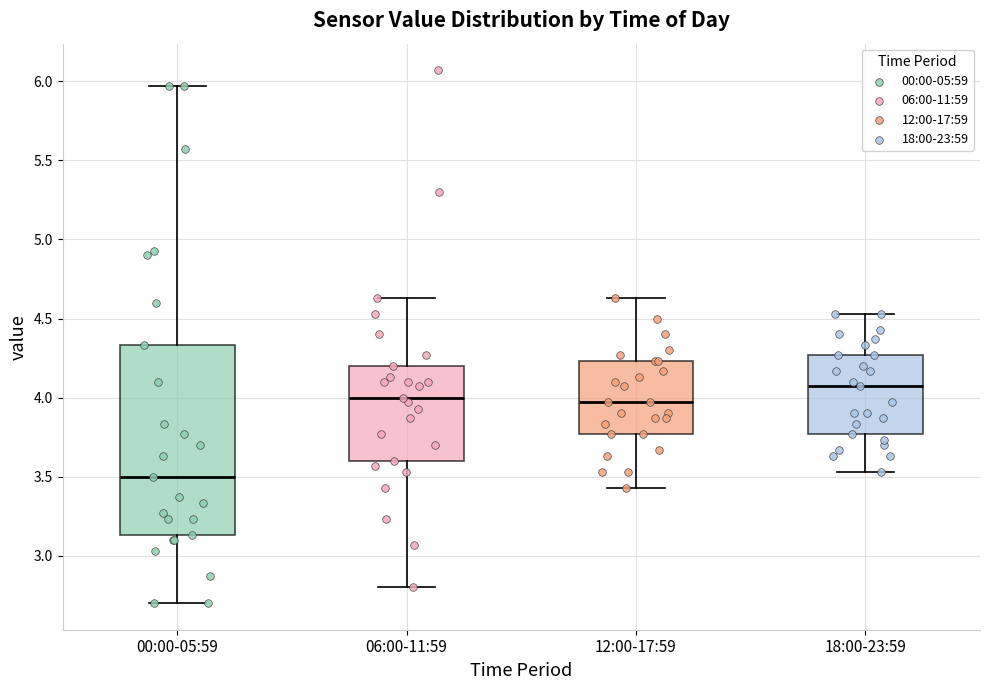

Where is the lower edge of the box for 06:00-11:59 on the y-axis? The values are not printed on the chart, so give them approximately, as read against the axis.

3.60